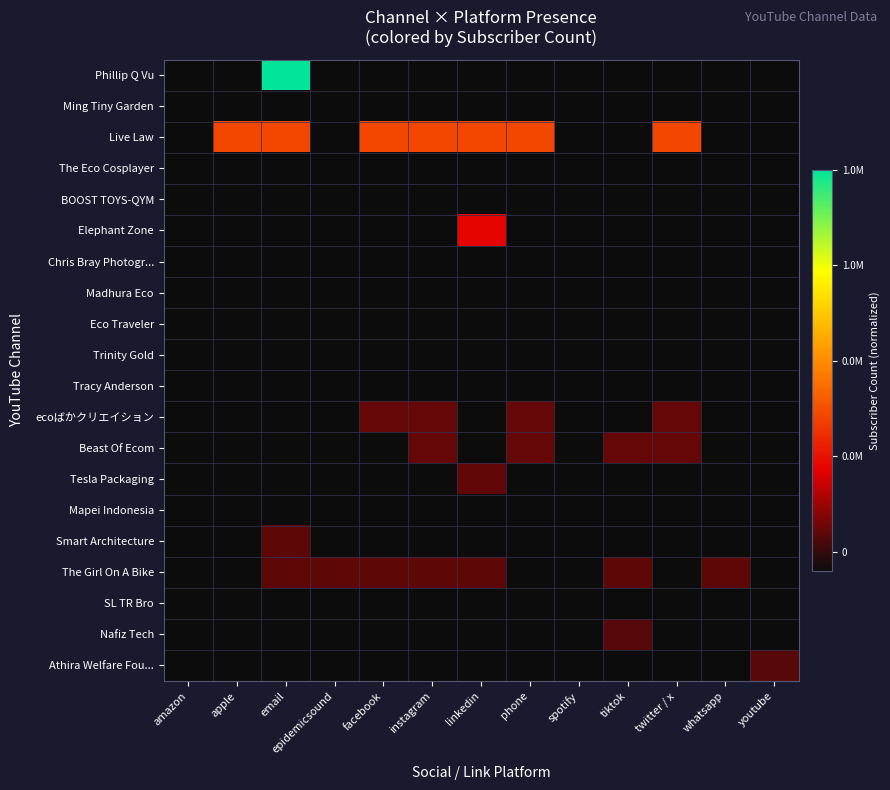

How many categories are shown in the chart?

13